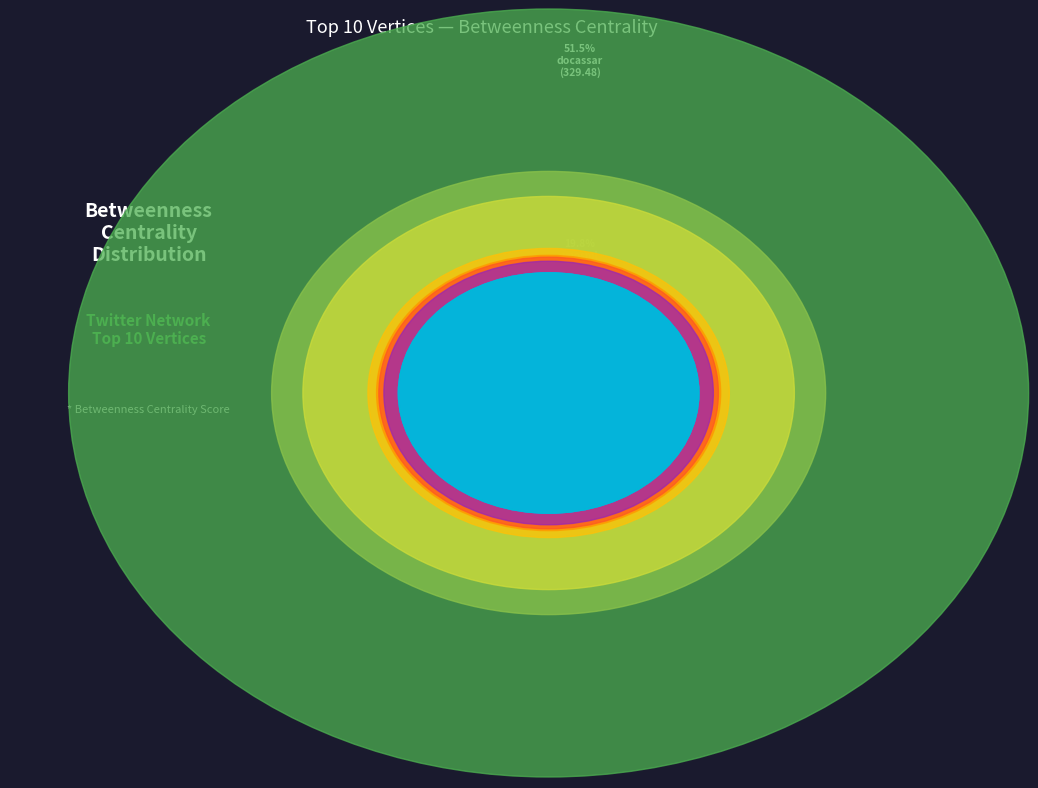

Is there any slice that represents more than half of the pie?

Yes